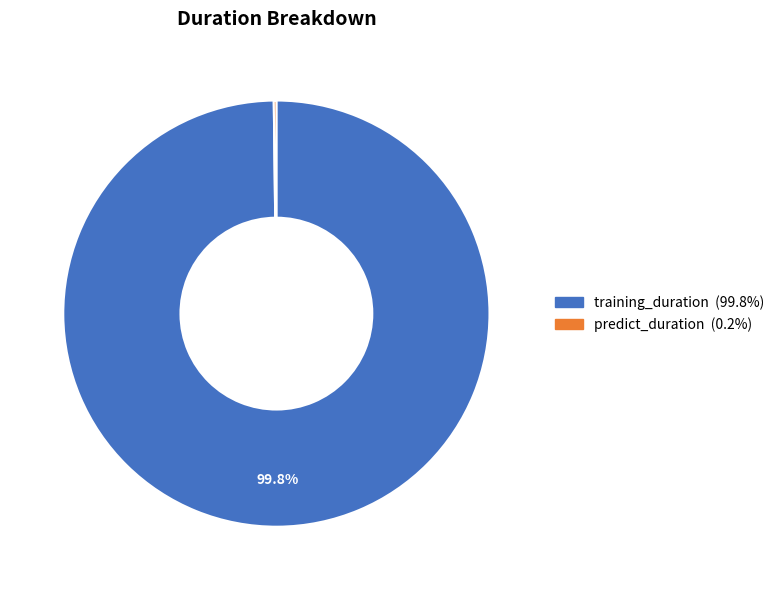

Is there any slice that represents more than half of the pie?

Yes